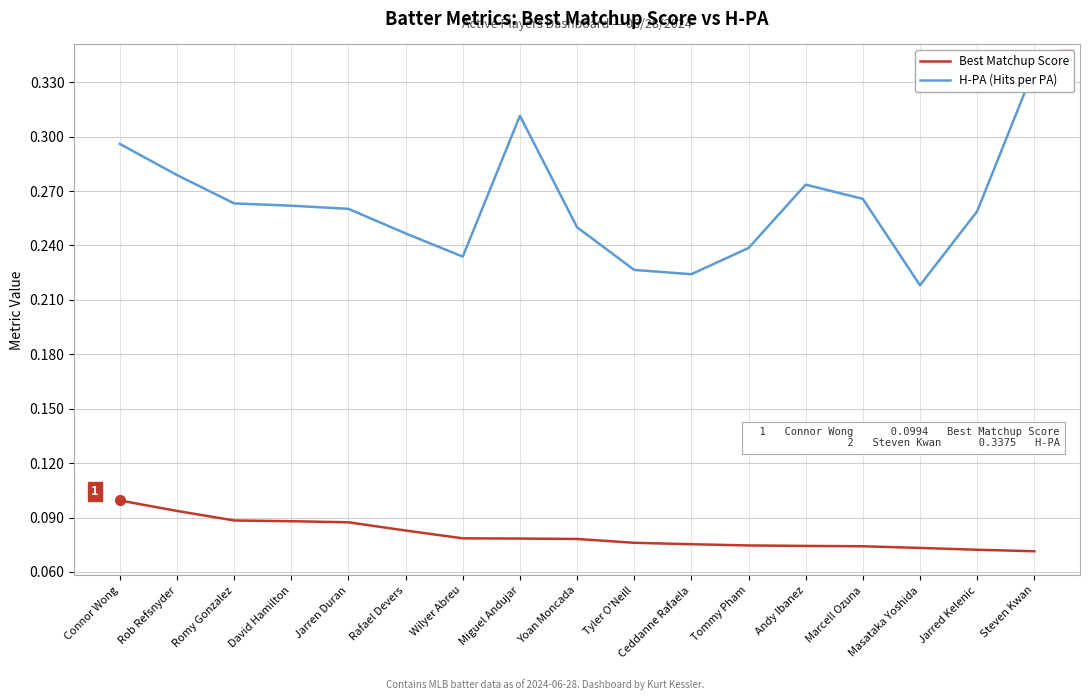

What is the value of the H-PA (Hits per PA) point at the 9th from the left?

0.2